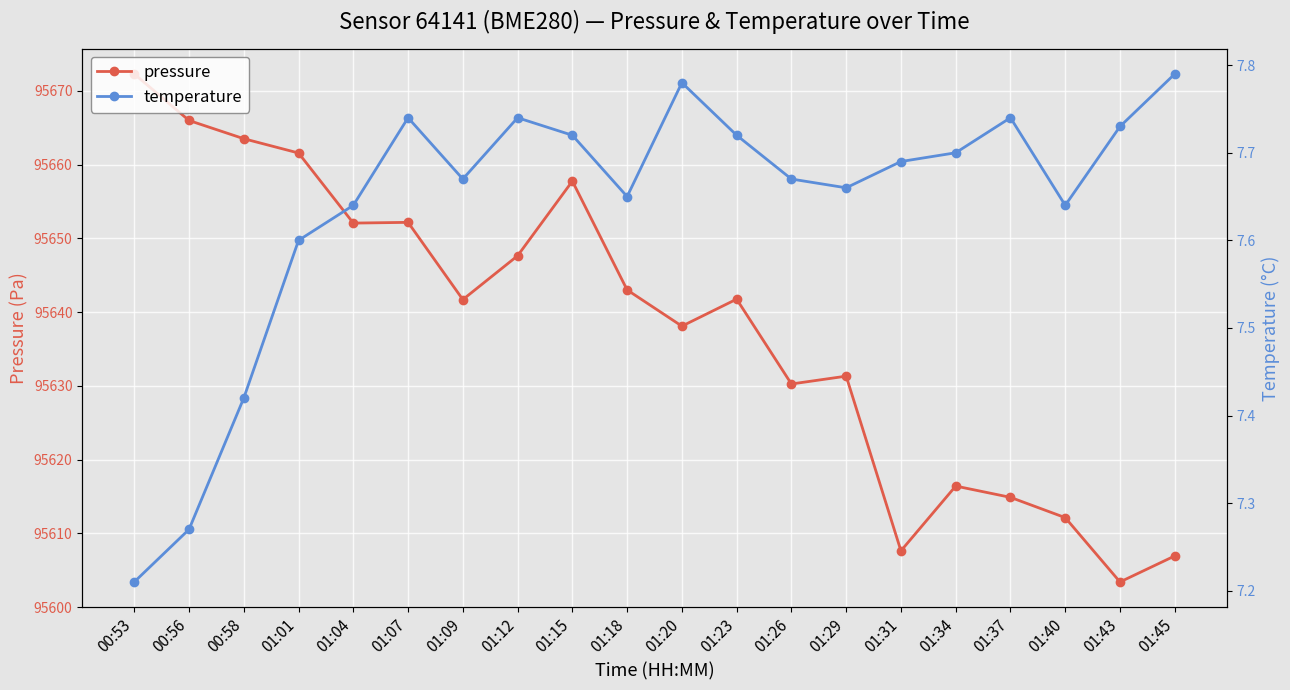

What is the approximate value of temperature at 01:31?

7.7